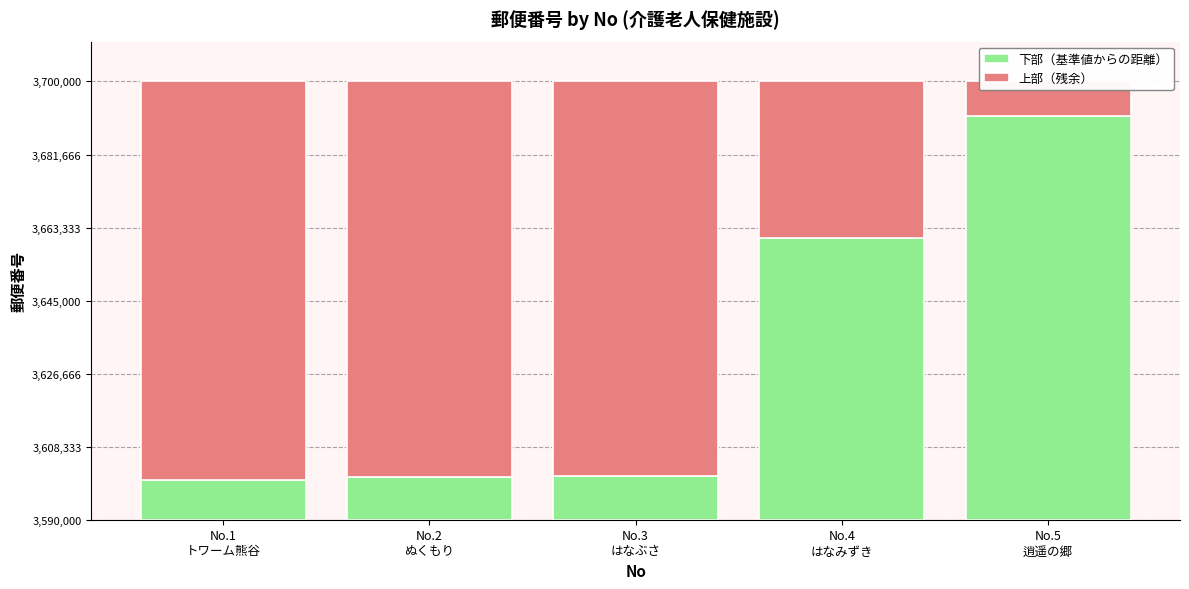

Count the number of categories in the chart.

5